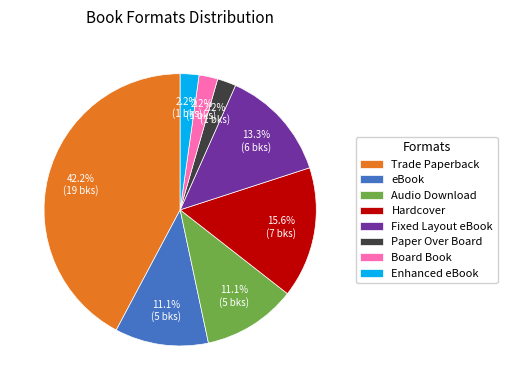

Is it true that eBook is 11% of the pie?

True